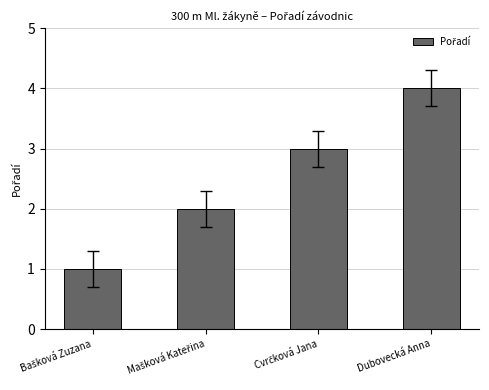

The value at Dubovecká Anna is 4. True or false?

True